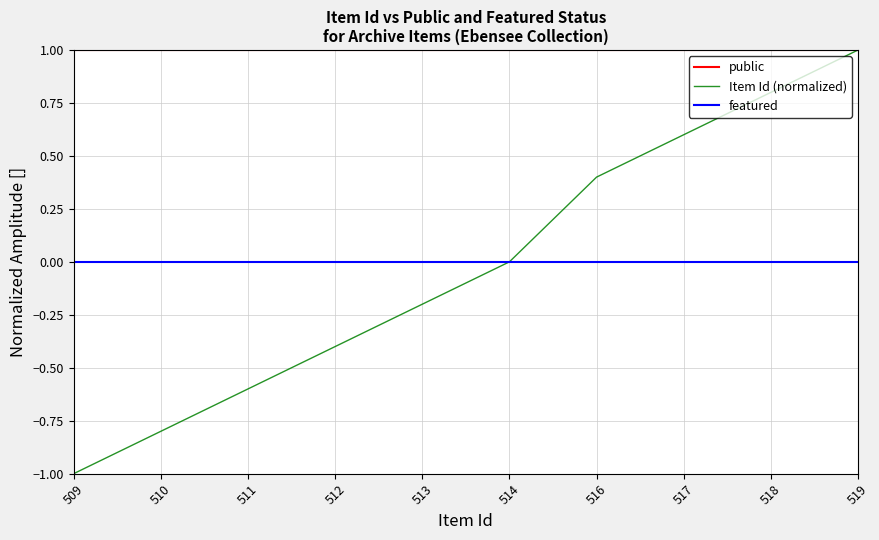

Rank the series at 517 from highest to lowest value.

public, Item Id (normalized), featured